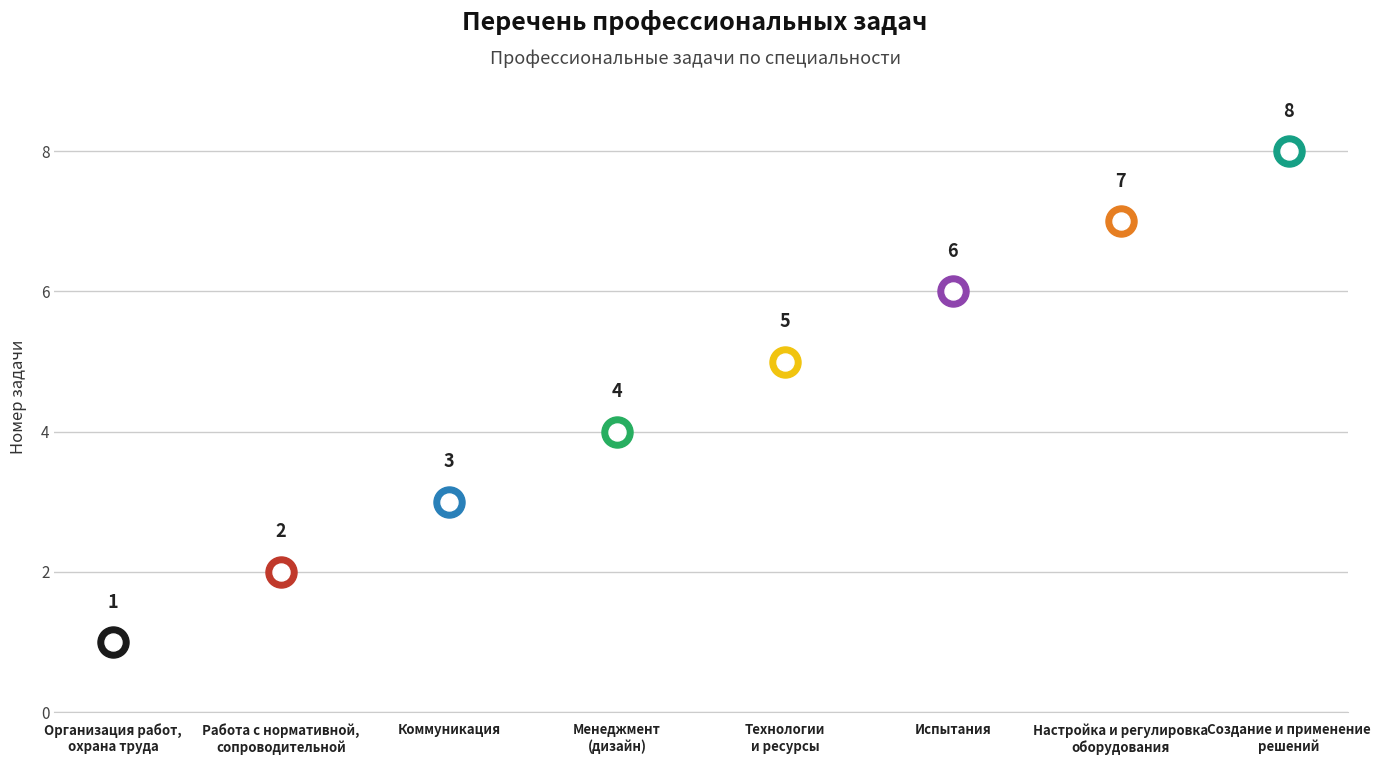

Approximately how many times larger is the value at Технологии
и ресурсы compared to Испытания?

0.8